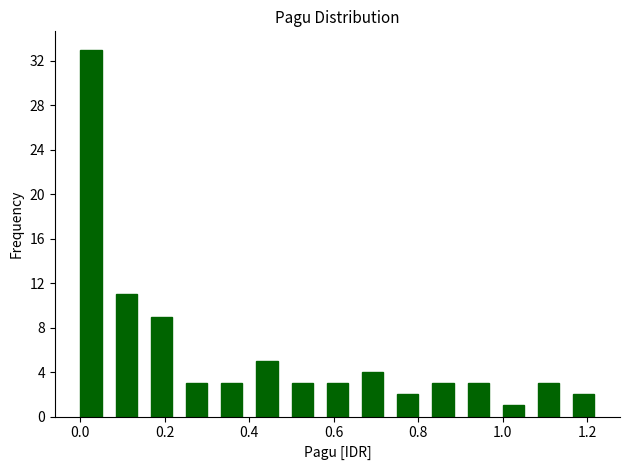

Over which range of the x-axis is the bar tallest?

0.00 to 0.08